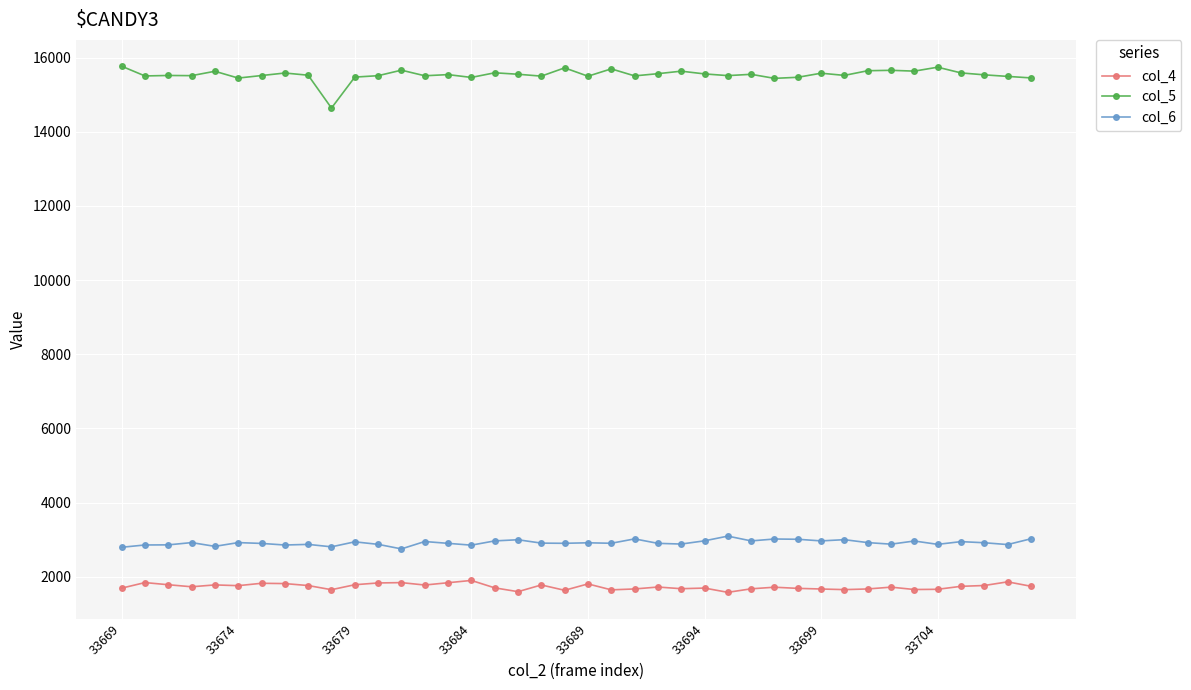

What is the difference between the second highest and second lowest values in the col_6 series?

229